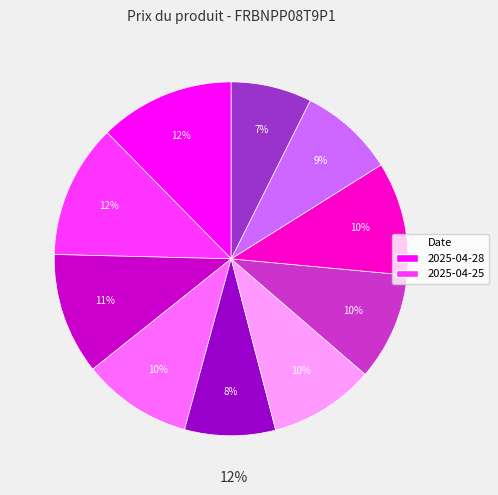

Is there a majority slice in this chart?

No